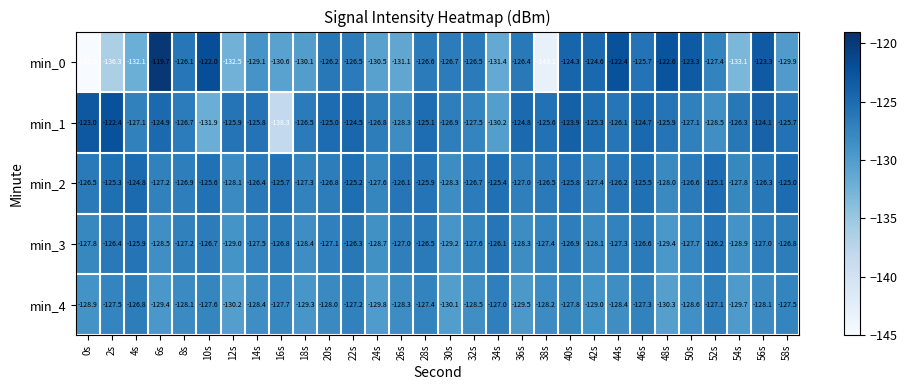

Which label corresponds to the largest value in the chart?

6s